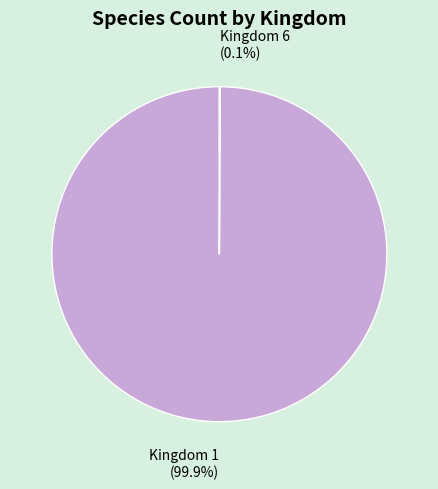

Which slice is the largest?

Kingdom 1